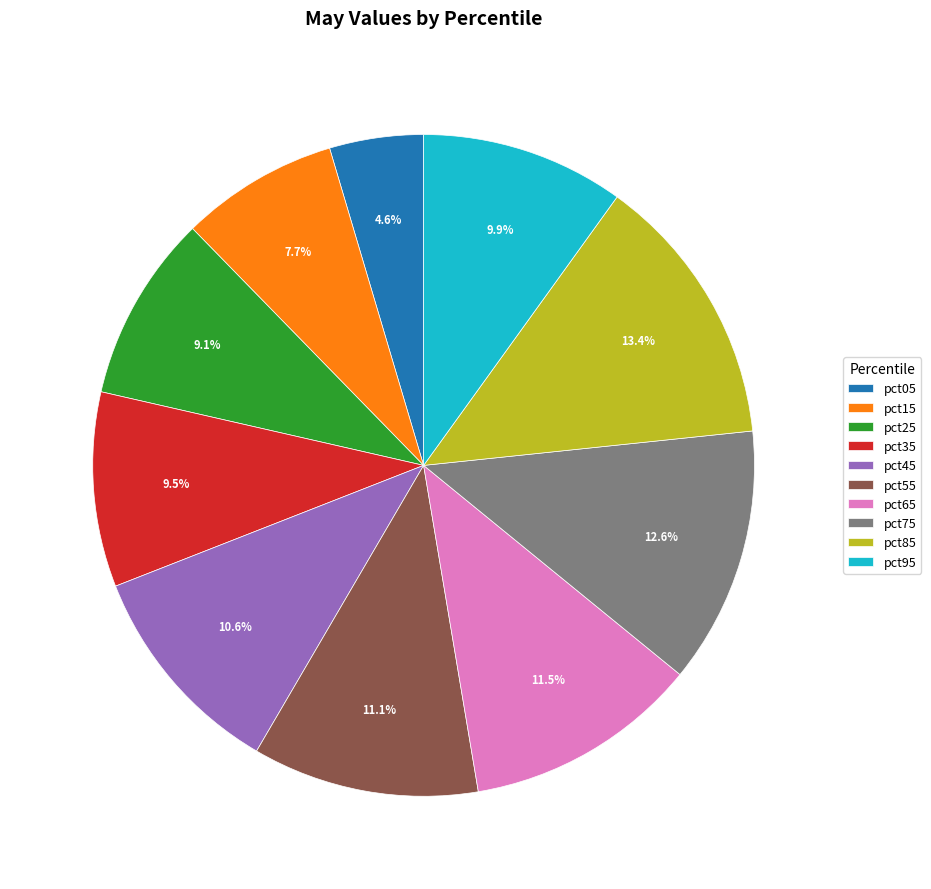

Which category has the smallest portion of the pie?

pct05